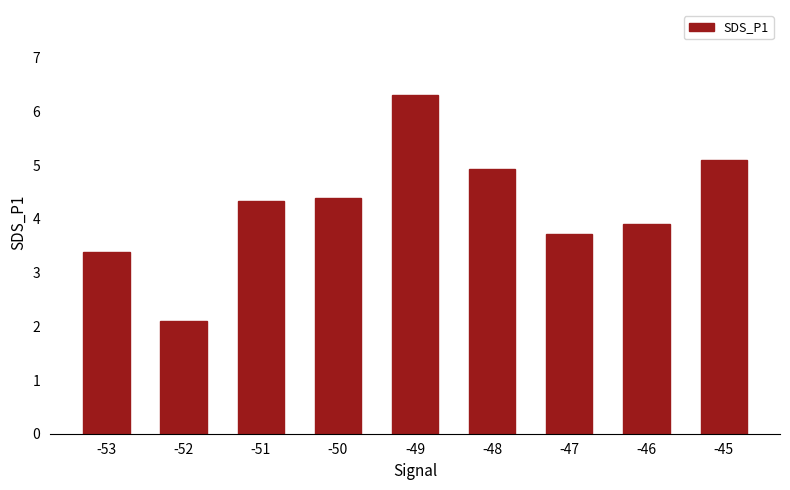

Reading left to right, transcribe all the data shown in this chart.

-53=3.4	-52=2.1	-51=4.3	-50=4.4	-49=6.3	-48=4.9	-47=3.7	-46=3.9	-45=5.1